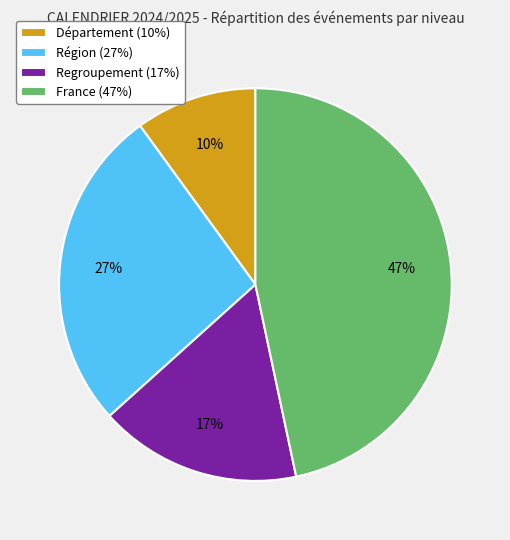

Rank the categories by value from highest to lowest.

France, Région, Regroupement, Département